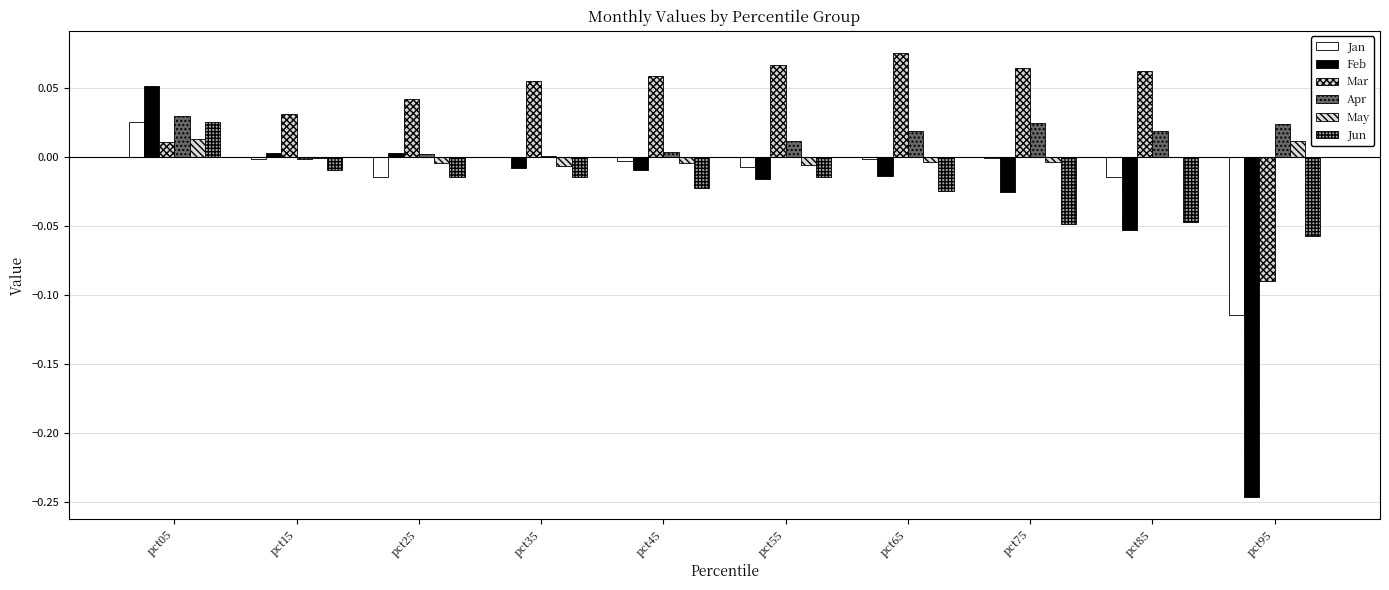

Is the value of Apr at pct65 greater than the value of May at pct85?

Yes